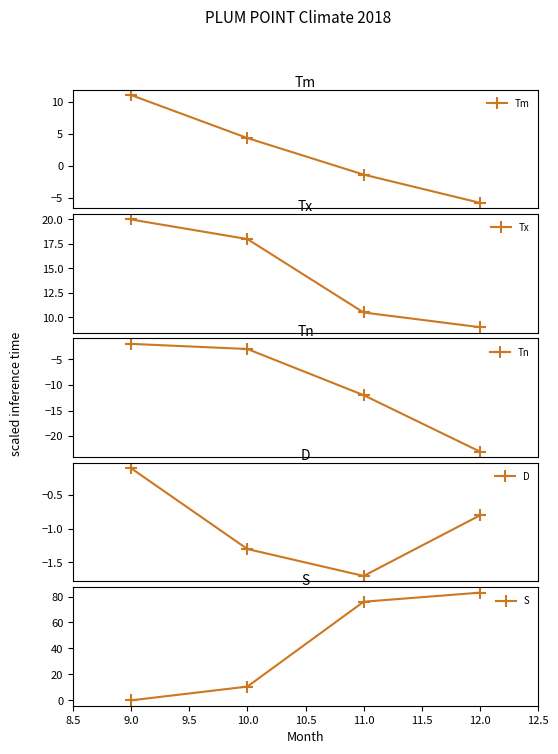

Reading left to right, list all the values displayed in this chart.

Tm: 11.0	4.3	-1.4	-5.8
Tx: 20.0	18.0	10.5	9.0
Tn: -2.0	-3.0	-12.0	-23.0
D: -0.1	-1.3	-1.7	-0.8
S: 0.0	10.6	76.0	83.0